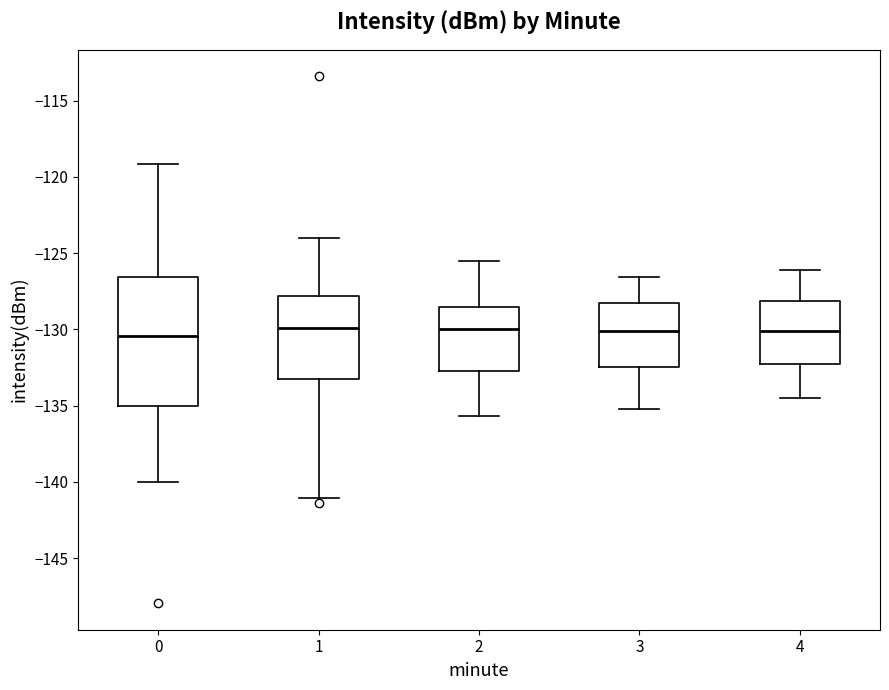

Which box is the tallest, from its lower edge to its upper edge?

0